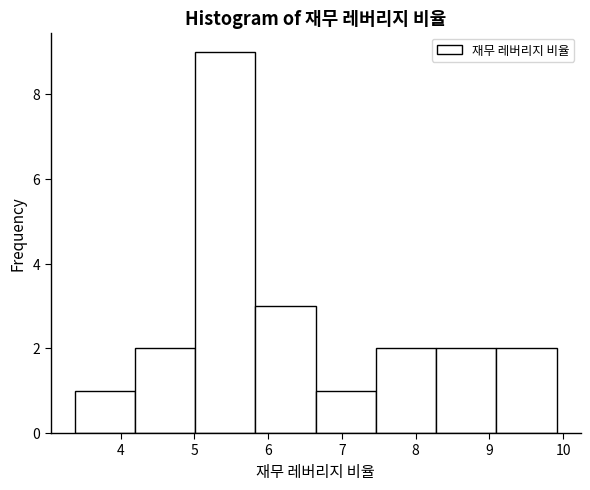

Reading left to right, transcribe this chart: for each bar, give the range it covers on the x-axis and its height. Neither the bar edges nor the heights are printed on the chart, so give them approximately, as read against the axes.

3.4 to 4.2: 1
4.2 to 5.0: 2
5.0 to 5.8: 9
5.8 to 6.6: 3
6.6 to 7.5: 1
7.5 to 8.3: 2
8.3 to 9.1: 2
9.1 to 9.9: 2